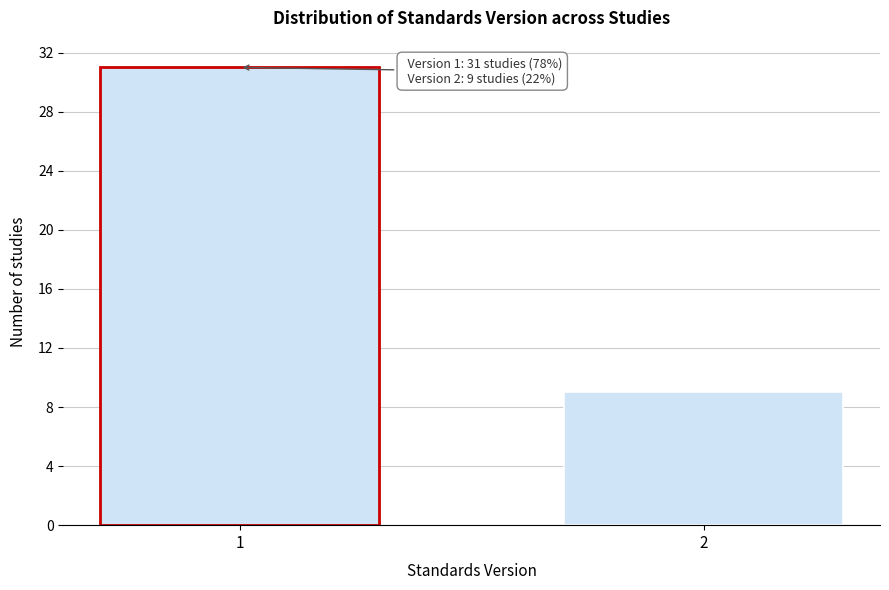

Reading right to left, list all the values displayed in this chart.

9	31